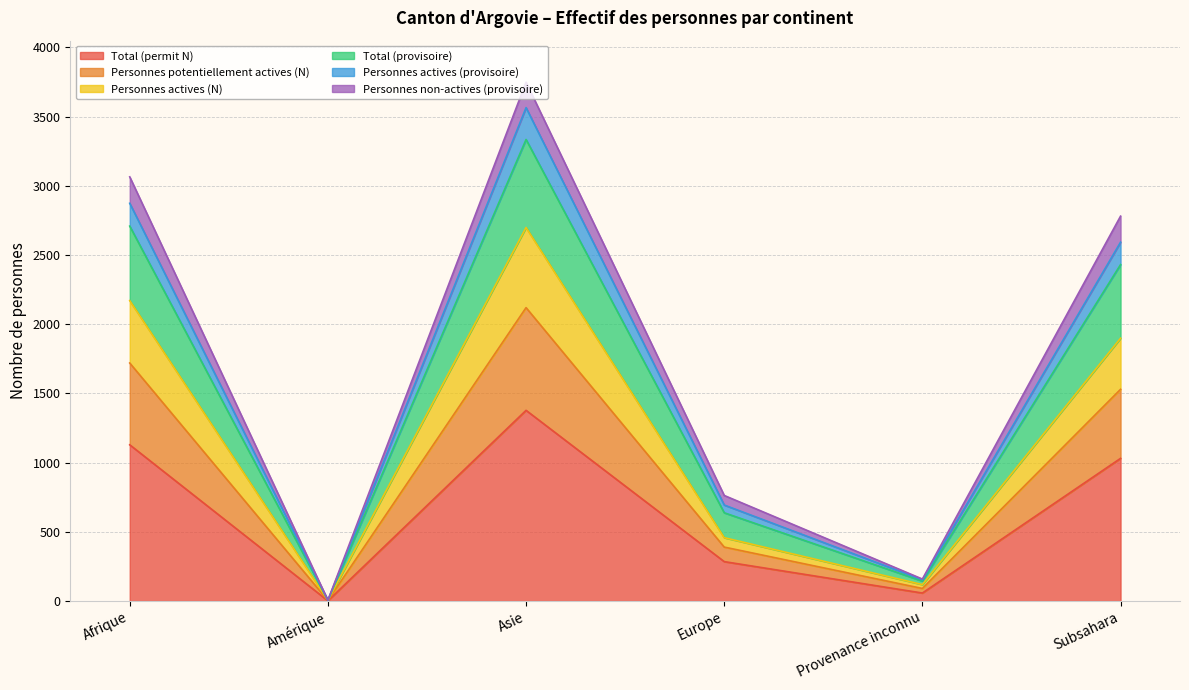

Where is Total (permit N) nearest to the value 690?

Subsahara